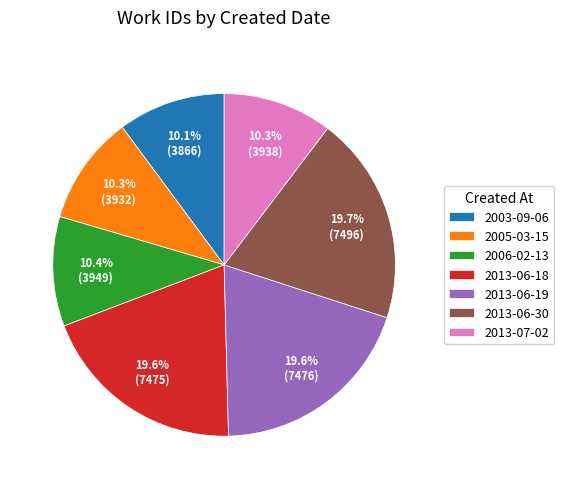

Is it true that 2013-06-18 is 31% of the pie?

False